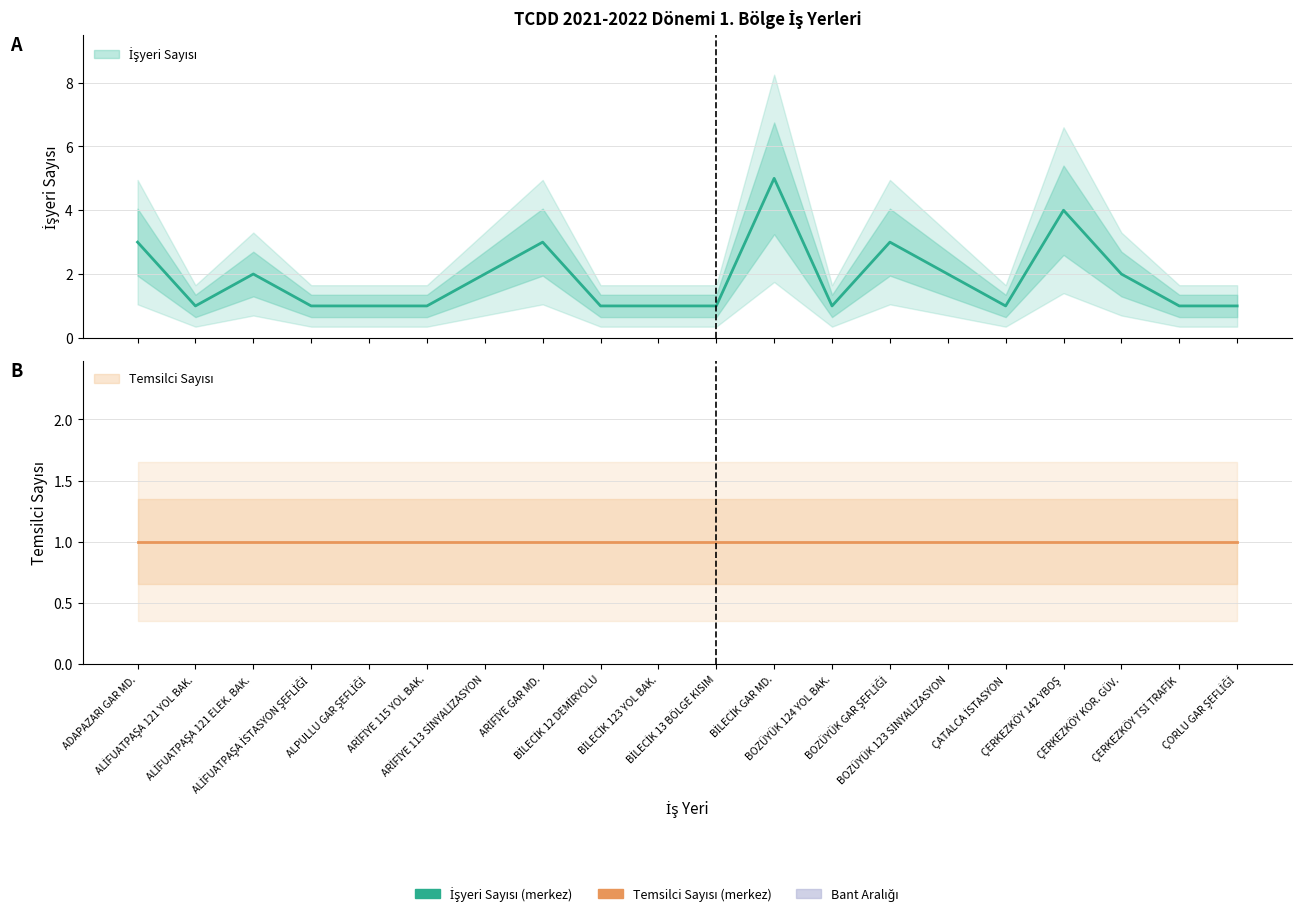

Does the chart have visible grid lines?

Yes